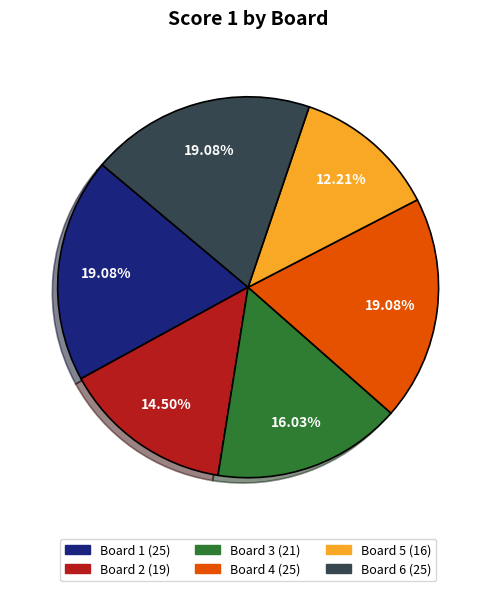

How many slices are in this pie chart?

6